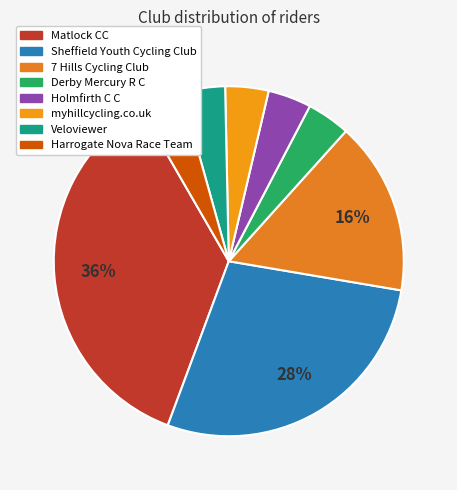

To the nearest percent, what portion does Veloviewer represent?

4%